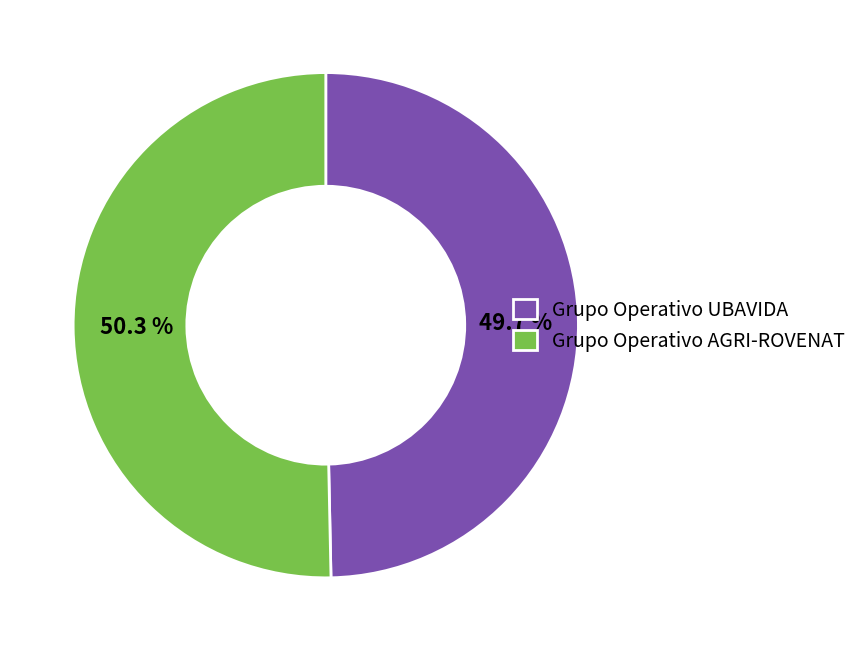

To the nearest percent, what percentage of the pie is Grupo Operativo AGRI-ROVENAT?

50%